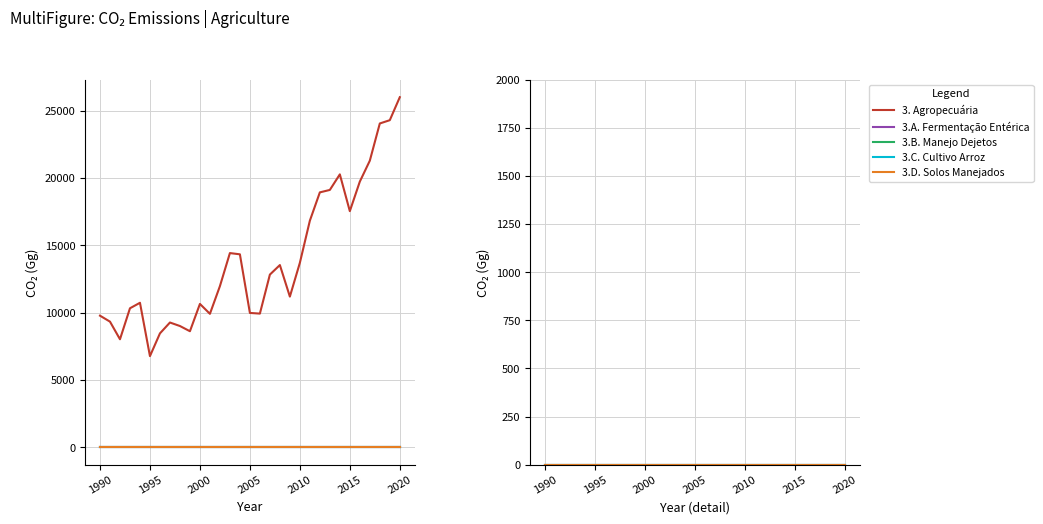

True or false: 3.C.   Cultivo de Arroz has more than 0 interior local peaks.

False